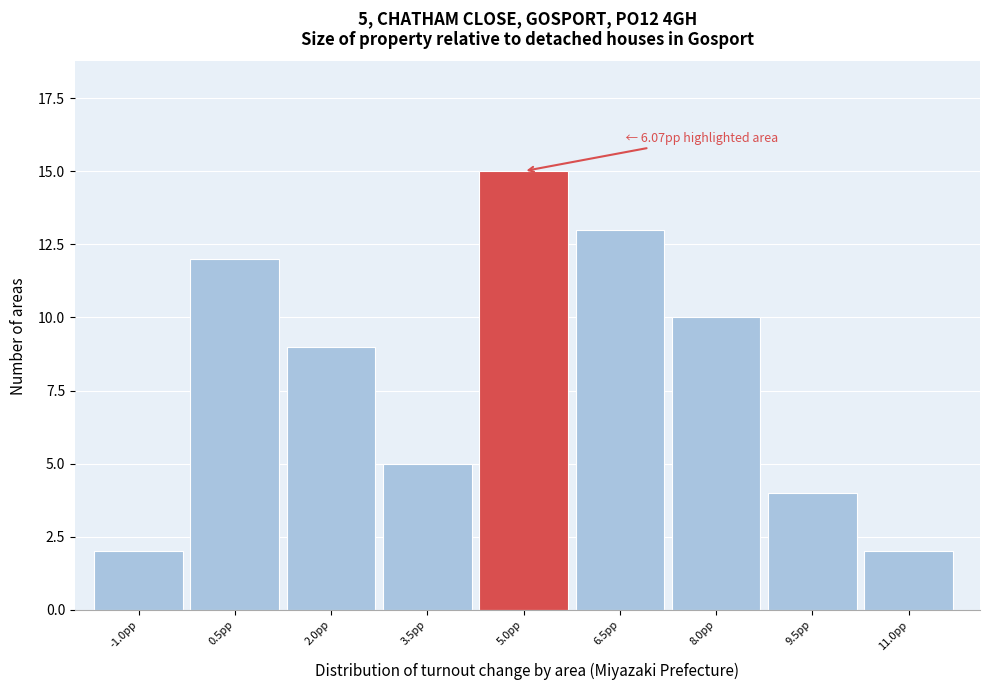

Reading left to right, list all the values displayed in this chart.

2	12	9	5	15	13	10	4	2